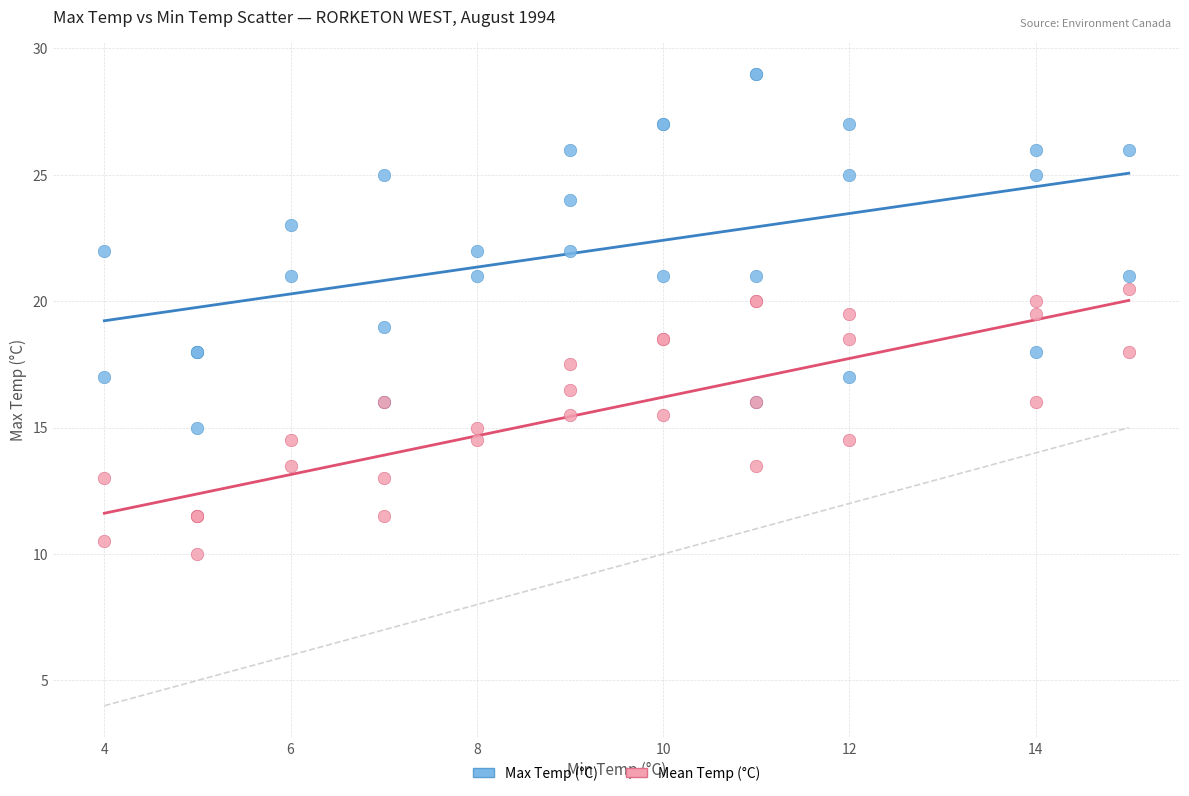

Which series has the largest Y range (max minus min)?

Max Temp (°C)